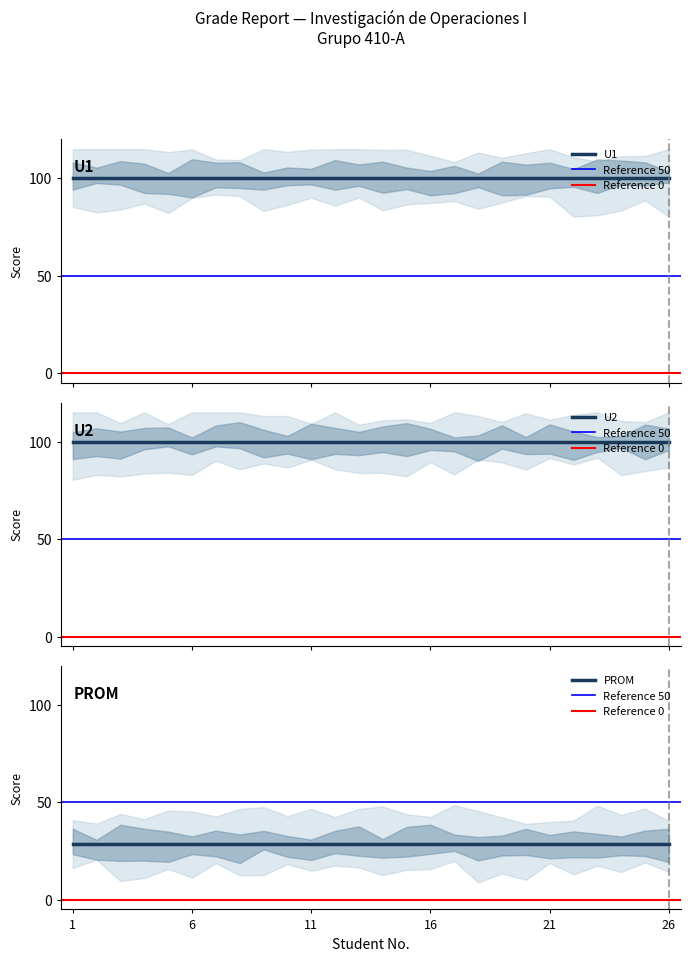

True or false: U5 has more than 0 points higher than both neighbors.

False